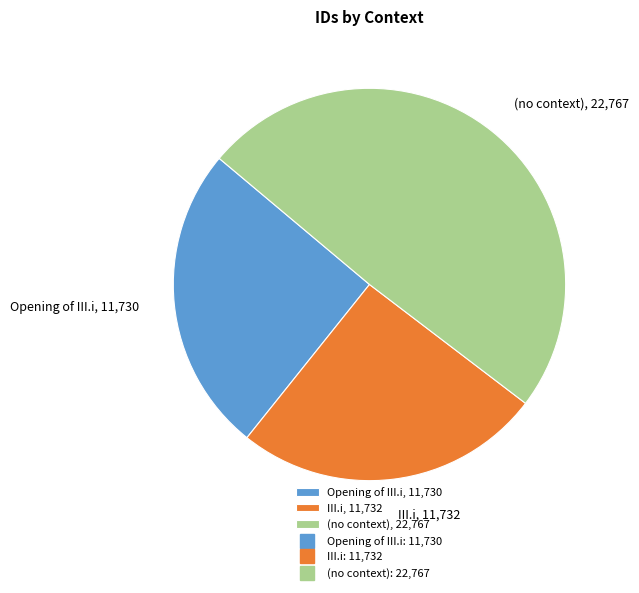

Between (no context), 22,767 and Opening of III.i, 11,730, which is larger?

(no context), 22,767